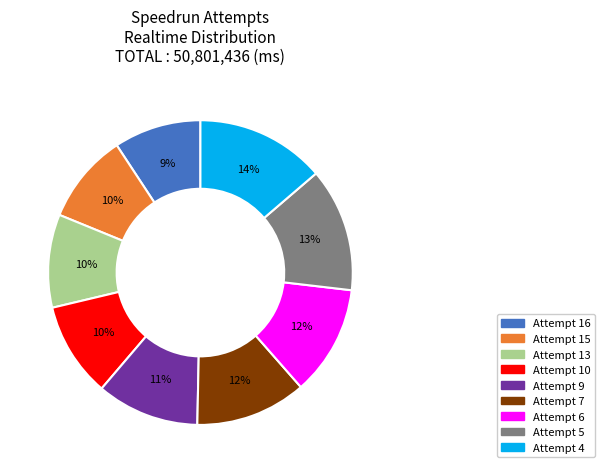

Do Attempt 7 and Attempt 16 together represent more than half of the pie?

No